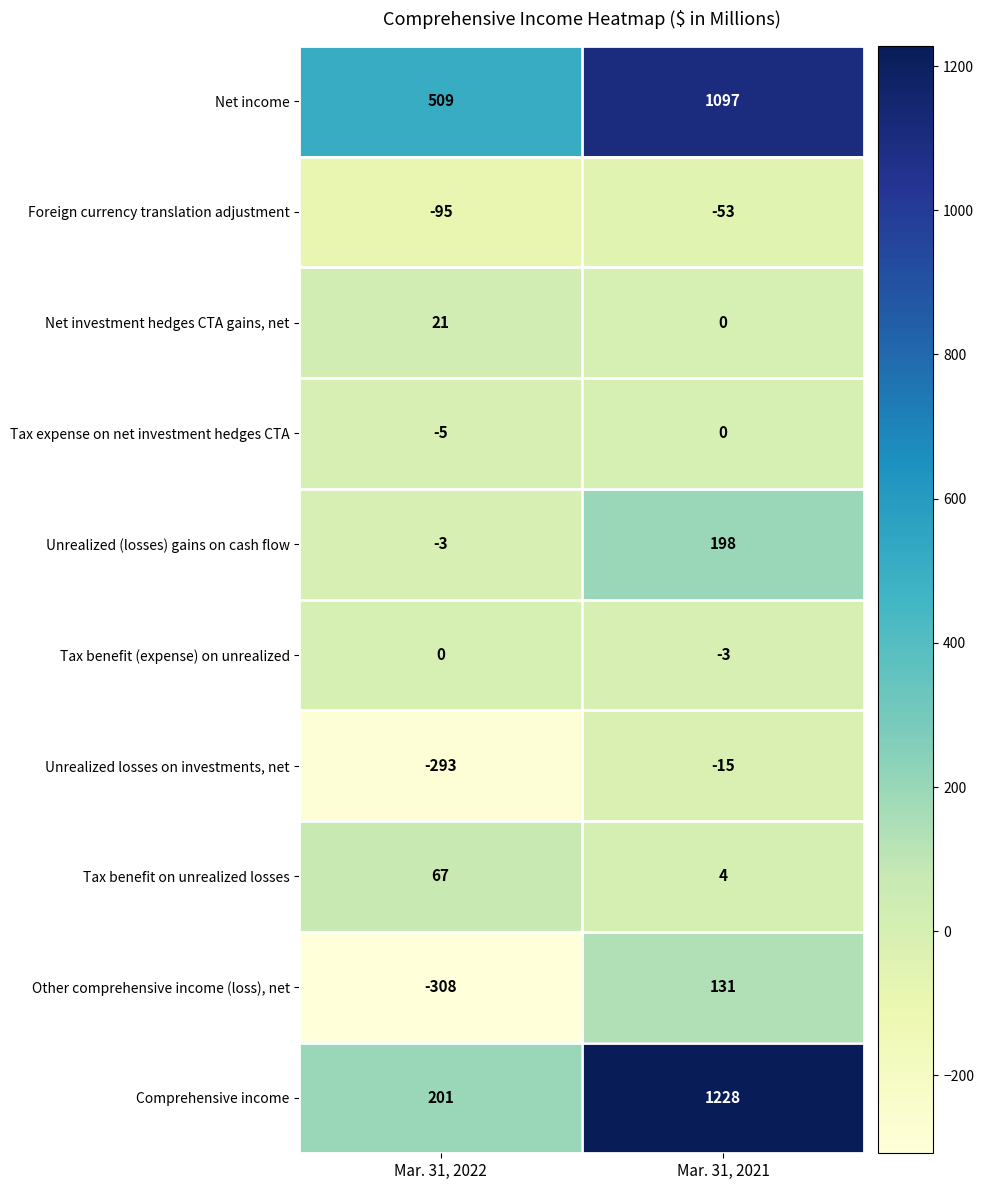

At which category is the sum across all series the highest?

Mar. 31, 2021